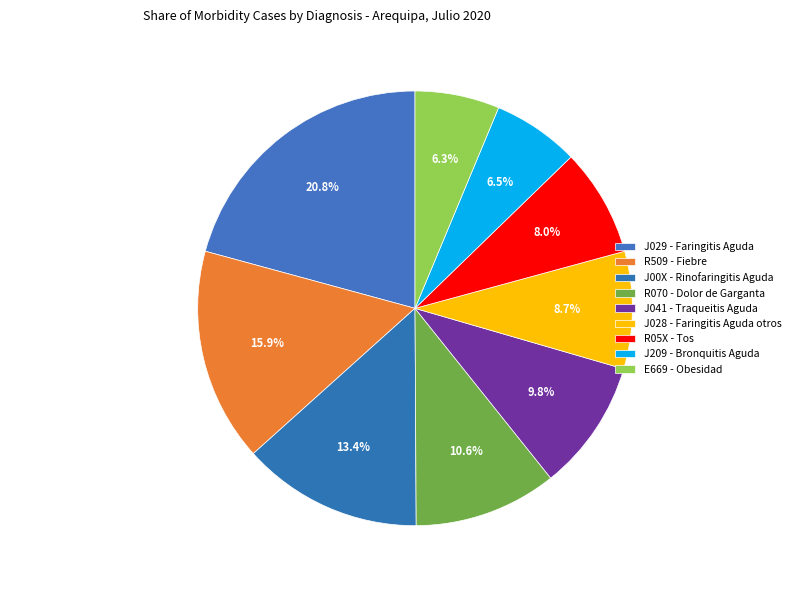

How many slices are in this pie chart?

9